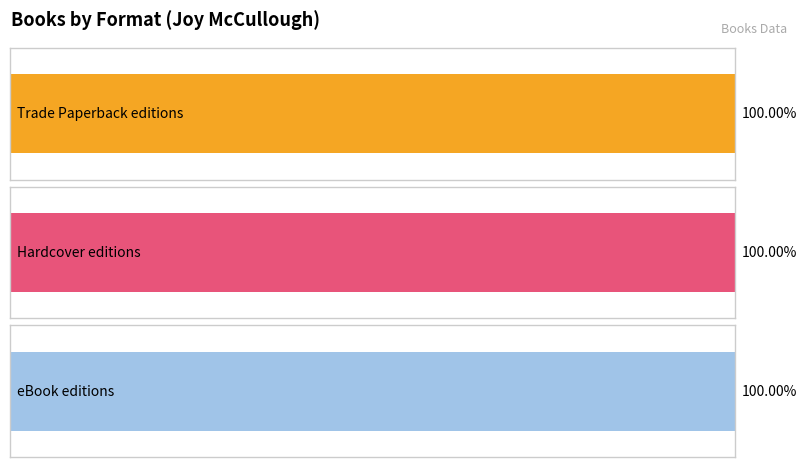

What is the maximum value for Trade Paperback?

208992821